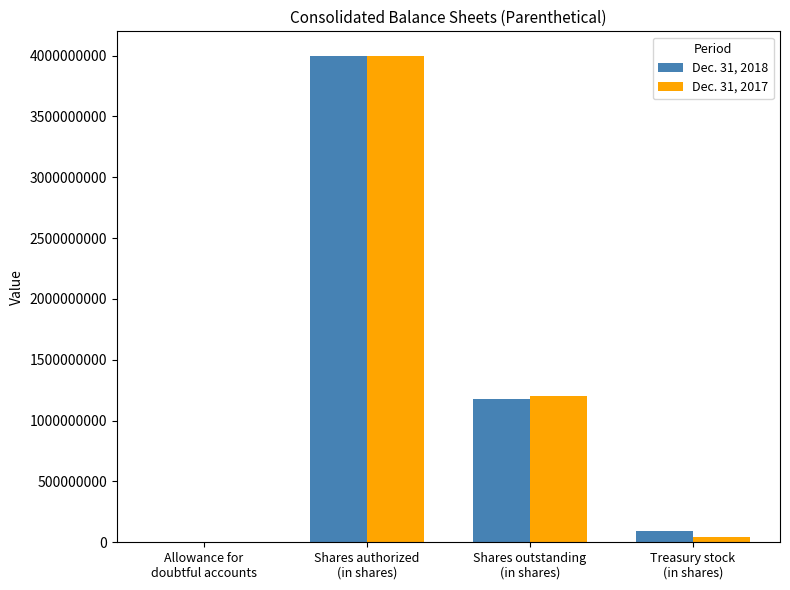

At which category does the chart reach its peak across all series?

Shares authorized
(in shares)